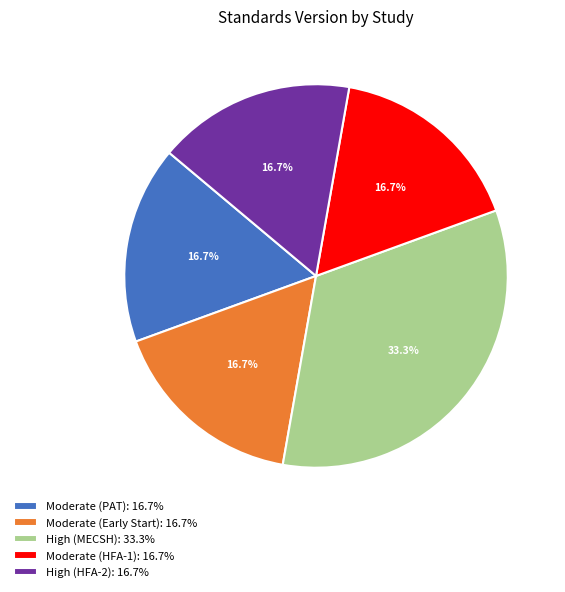

How much of the chart is everything except High (MECSH): 33.3%?

66.7%